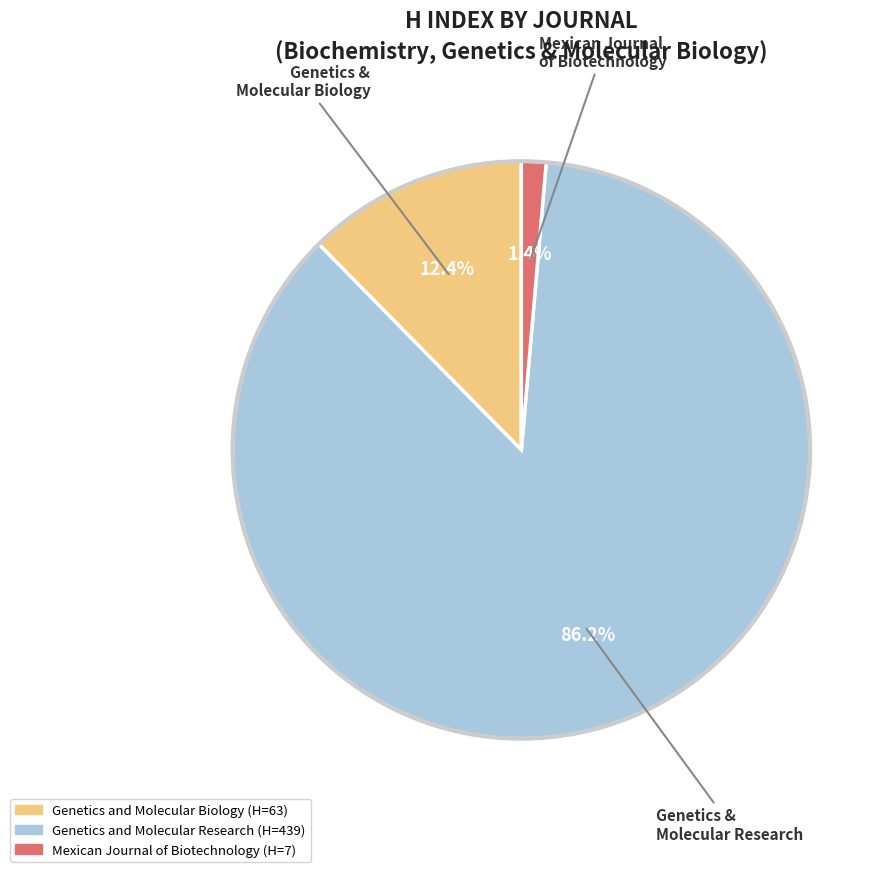

To the nearest percent, what is the difference between the Genetics and Molecular Biology and Mexican Journal of Biotechnology slice percentages?

11%